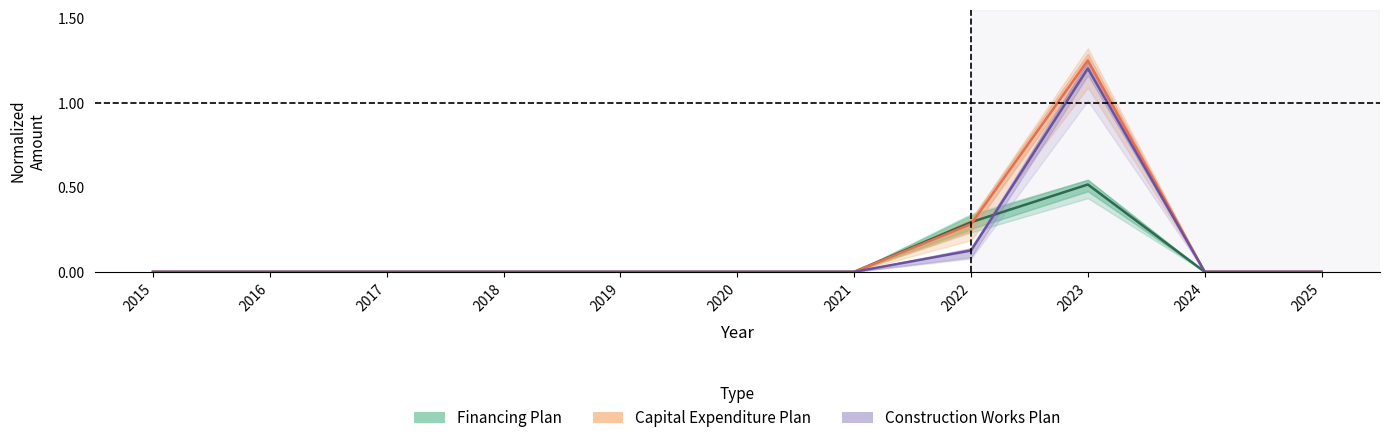

How many interior local peaks does the Construction Works Plan series have?

1